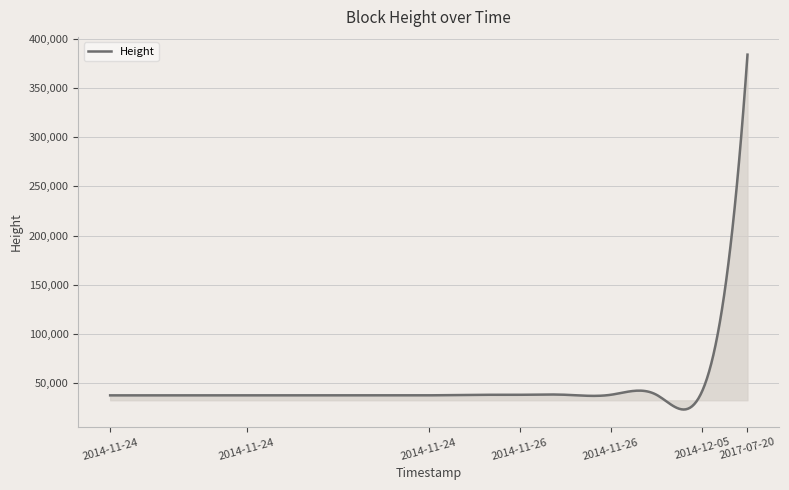

What is the difference between the maximum and minimum values?

360444.1